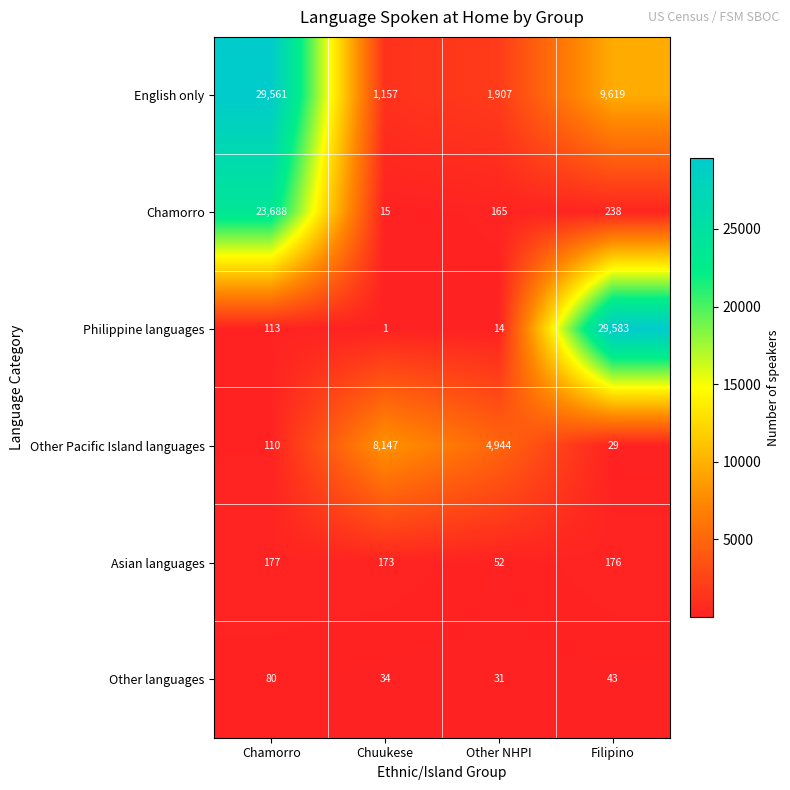

Between Chamorro and Chuukese, which series saw the biggest shift?

English only